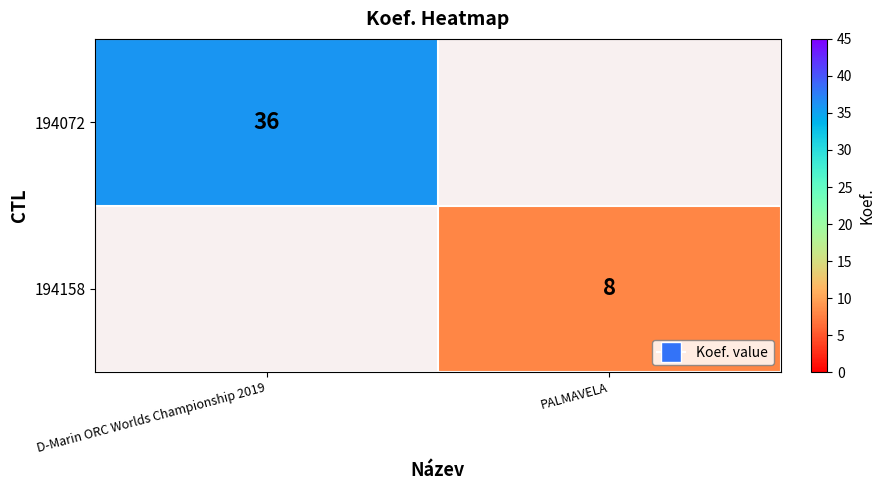

The value of 194072 at D-Marin ORC Worlds Championship 2019 is 36. True or false?

True